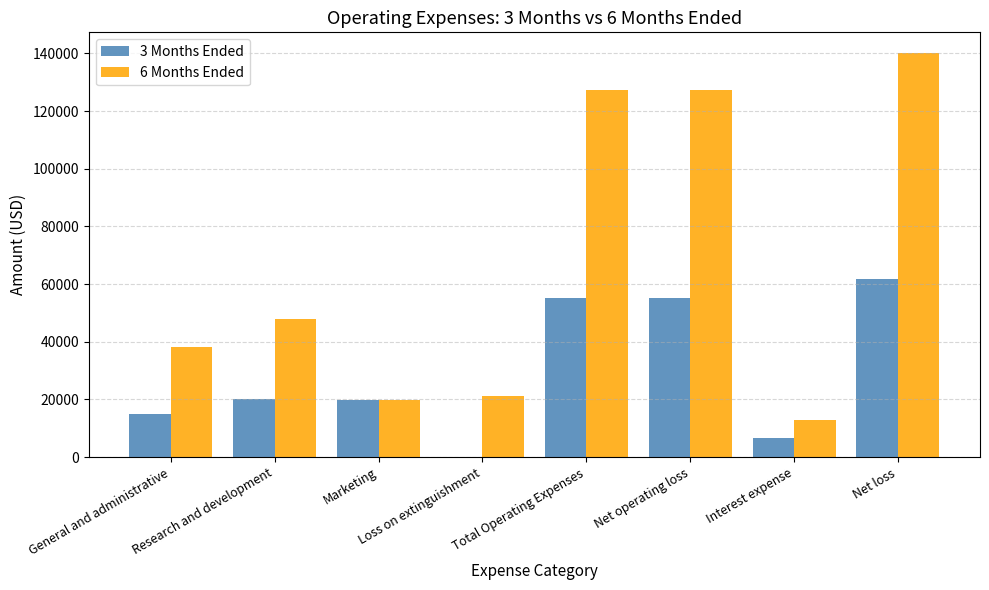

Between Net operating loss and Net loss, which series saw the biggest shift?

6 Months Ended